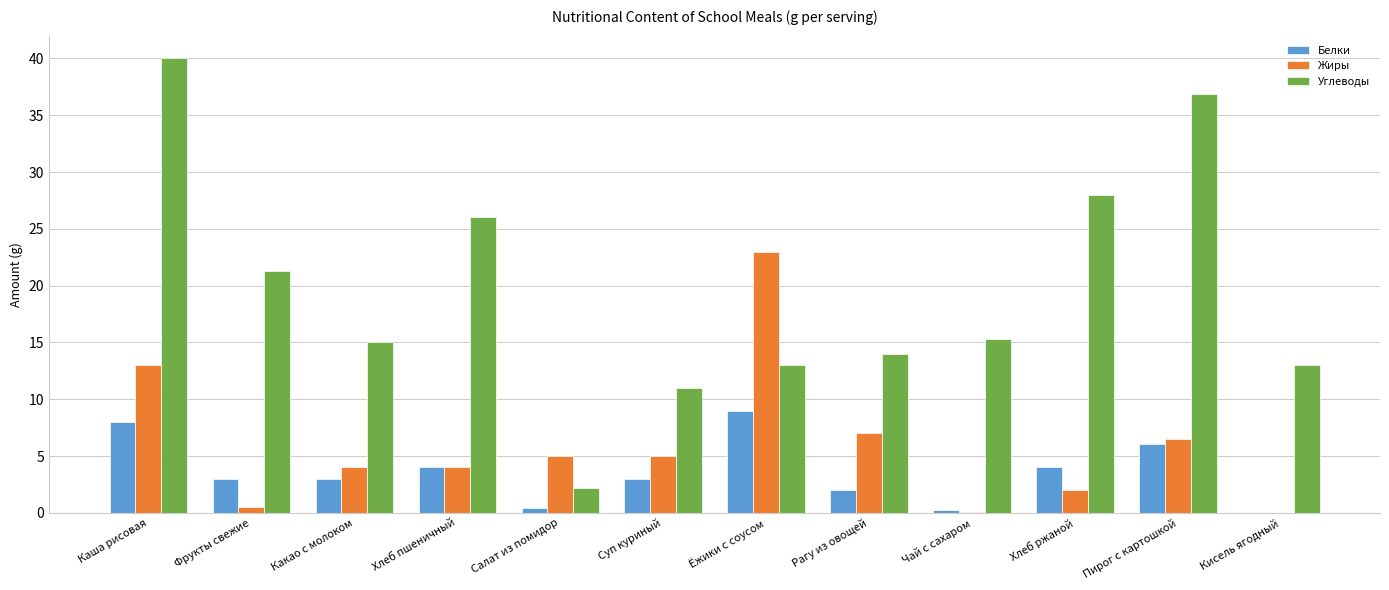

What is the approximate value of Жиры at Какао с молоком?

4.0